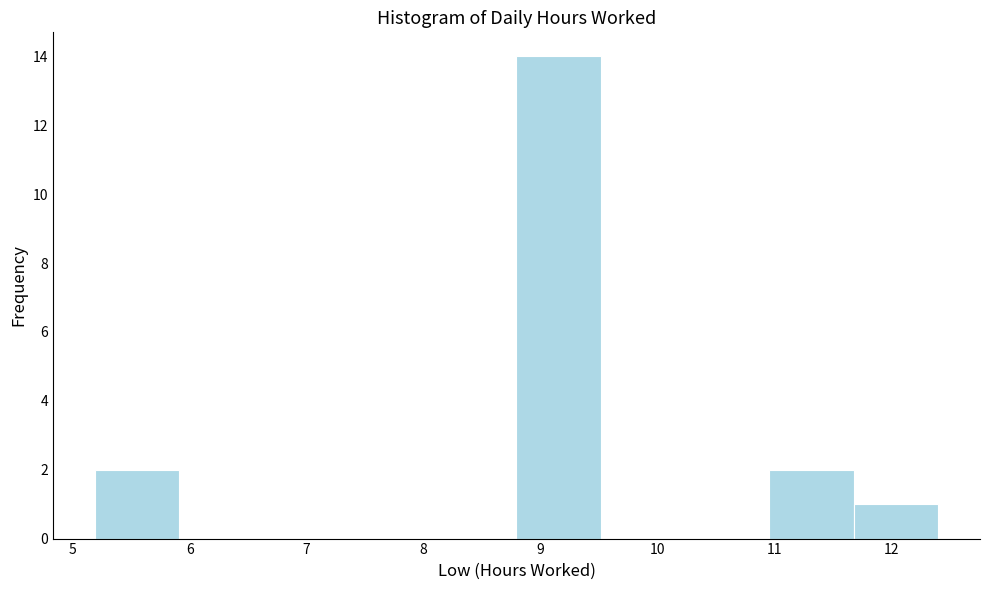

Reading left to right, list every bar in this chart as the range it spans on the x-axis followed by its height. Neither the bar edges nor the heights are printed on the chart, so give them approximately, as read against the axes.

5.2 to 5.9: 2
5.9 to 6.6: 0
6.6 to 7.4: 0
7.4 to 8.1: 0
8.1 to 8.8: 0
8.8 to 9.5: 14
9.5 to 10.2: 0
10.2 to 11.0: 0
11.0 to 11.7: 2
11.7 to 12.4: 1